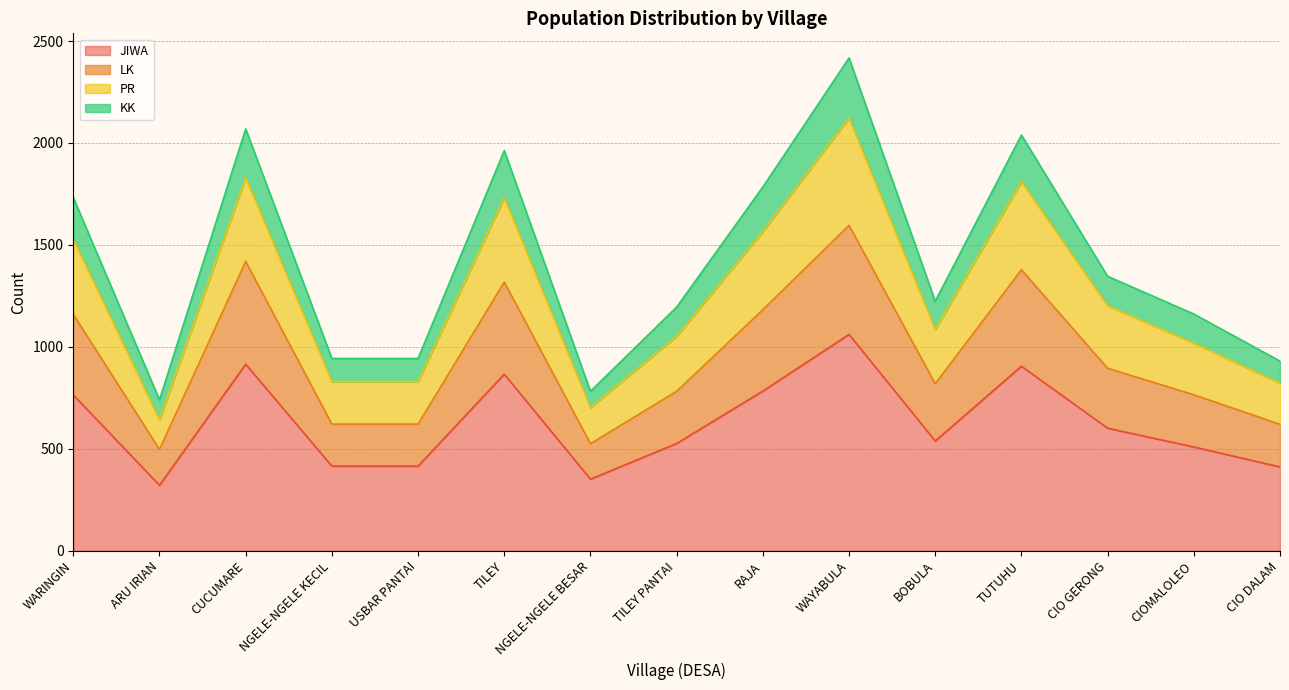

At which category does LK reach its first local peak?

CUCUMARE